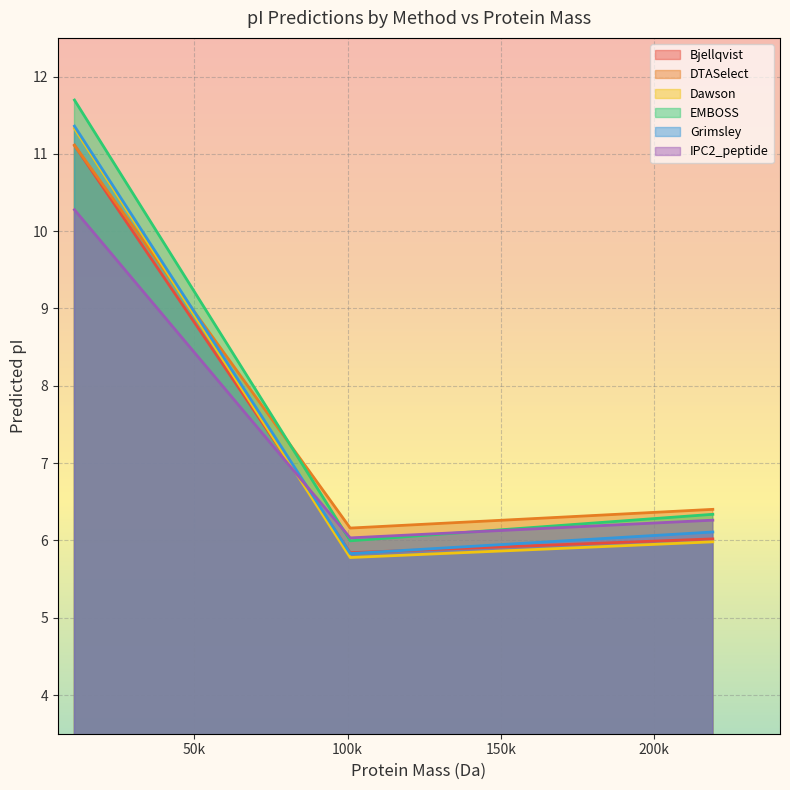

At which category is the sum across all series the highest?

sp|P0DJY2|POG_ABPVR